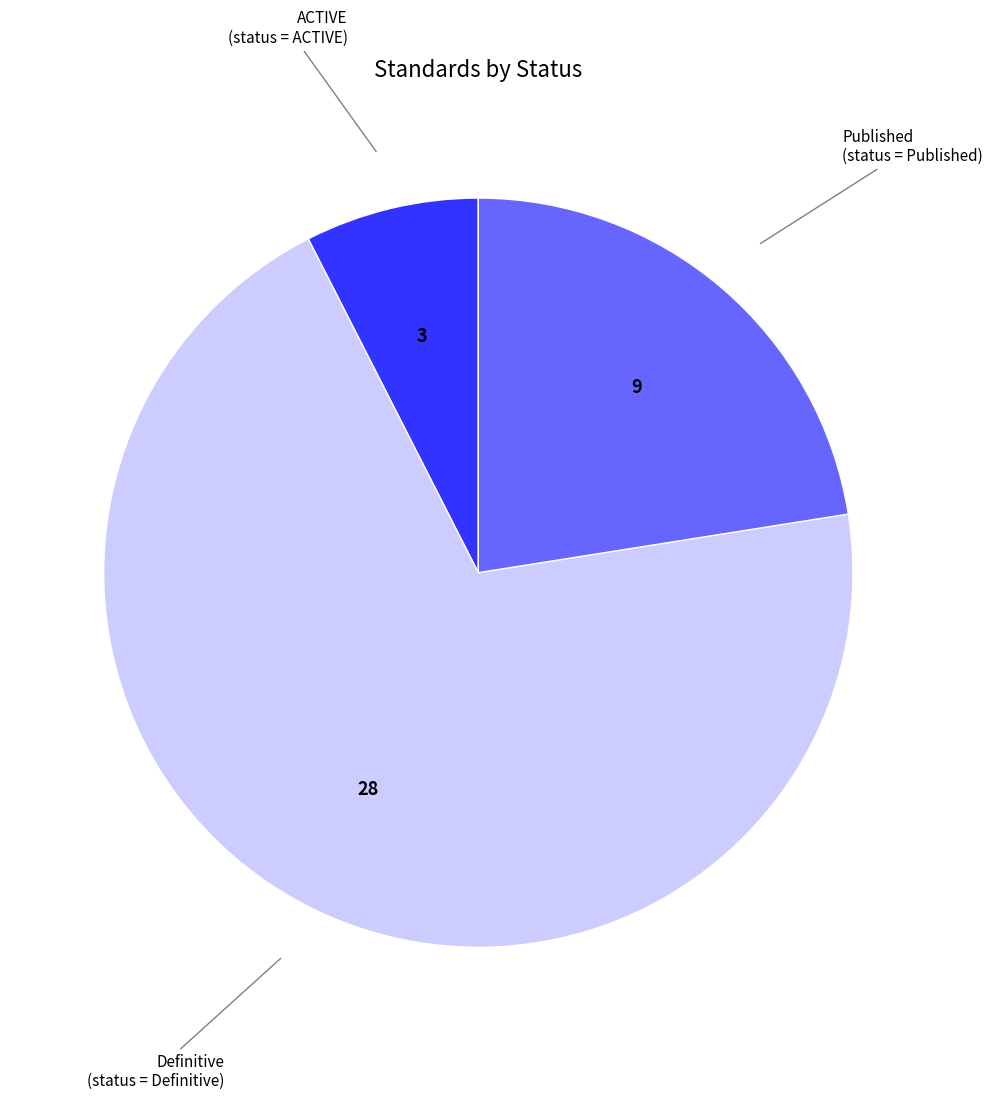

Approximately how many times larger is the value at Definitive compared to ACTIVE?

9.3